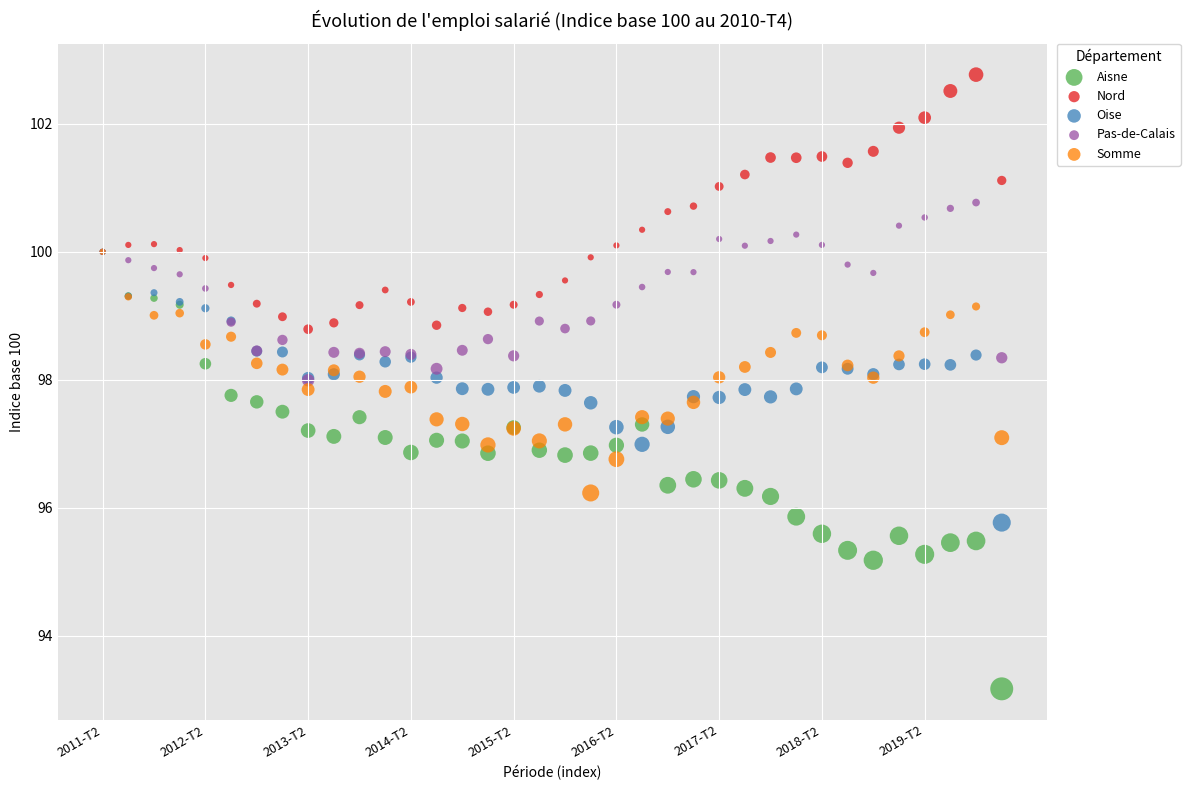

What are all the series names shown in the legend?

Aisne, Nord, Oise, Pas-de-Calais, Somme